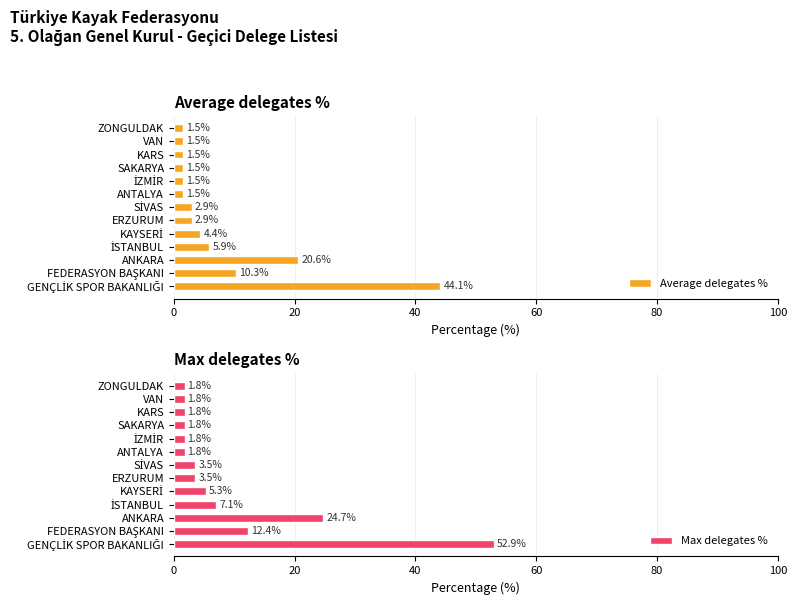

What is the sum of the Average delegates % values at ANKARA and VAN?

22.1